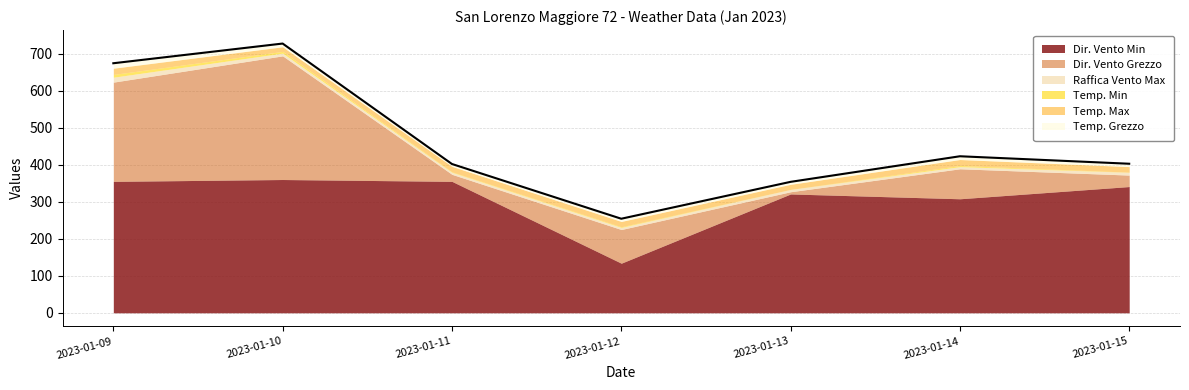

What are all the series names shown in the legend?

Dir. Vento Min, Dir. Vento Grezzo, Raffica Vento Max, Temp. Min, Temp. Max, Temp. Grezzo